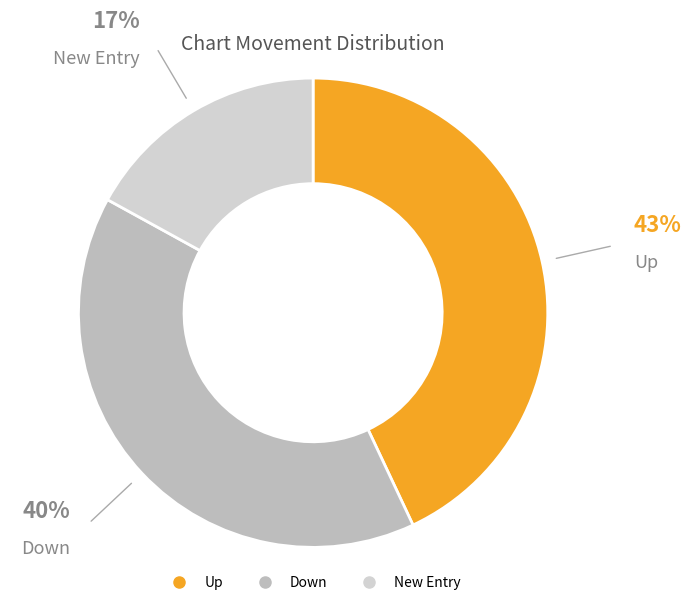

How many segments does this pie chart have?

3